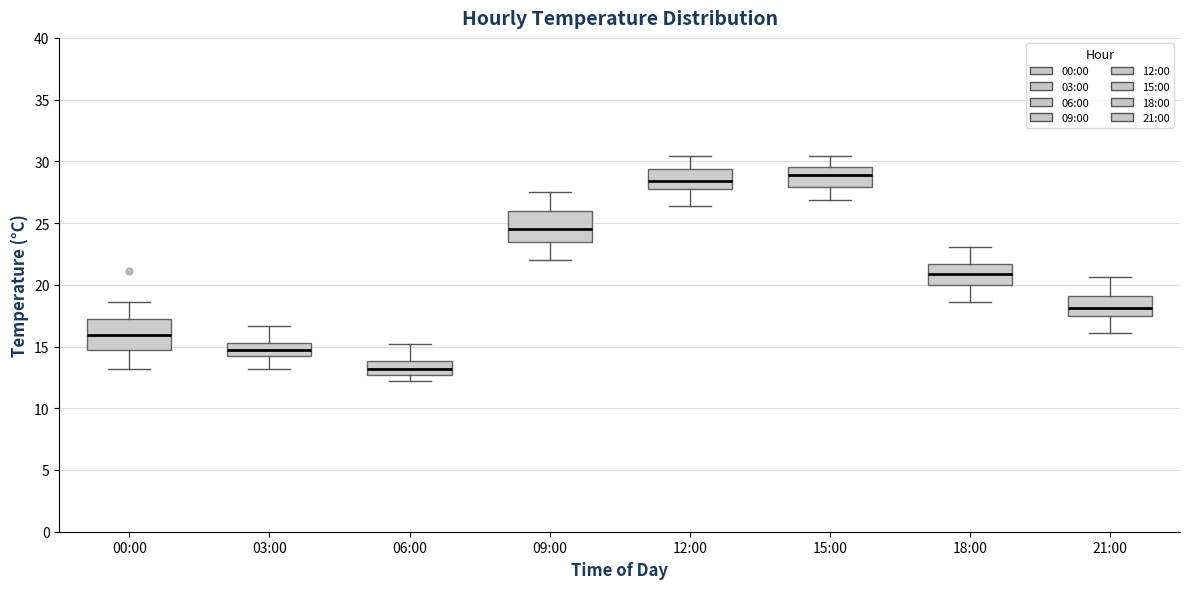

Reading left to right, read every box against the y-axis: the position of its median line, the range the box covers, and the ends of its whiskers. The values are not printed on the chart, so give them approximately, as read against the axis.

00:00: median 16.0, box 14.5 to 17.0, whiskers 13.0 to 18.5
03:00: median 14.5, box 14.0 to 15.5, whiskers 13.0 to 16.5
06:00: median 13.0, box 12.5 to 14.0, whiskers 12.0 to 15.0
09:00: median 24.5, box 23.5 to 26.0, whiskers 22.0 to 27.5
12:00: median 28.5, box 28.0 to 29.5, whiskers 26.5 to 30.5
15:00: median 29.0, box 28.0 to 29.5, whiskers 27.0 to 30.5
18:00: median 21.0, box 20.0 to 21.5, whiskers 18.5 to 23.0
21:00: median 18.0, box 17.5 to 19.0, whiskers 16.0 to 20.5